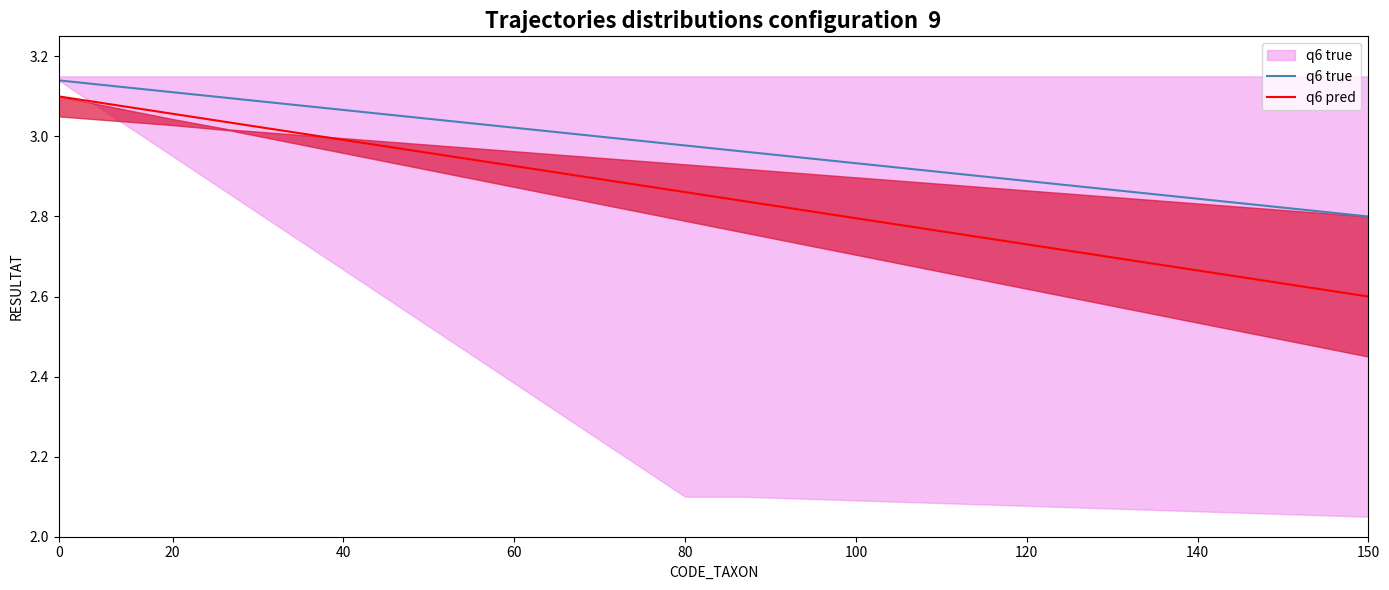

What is the difference between the q6 pred values at 60 and 12?

0.2